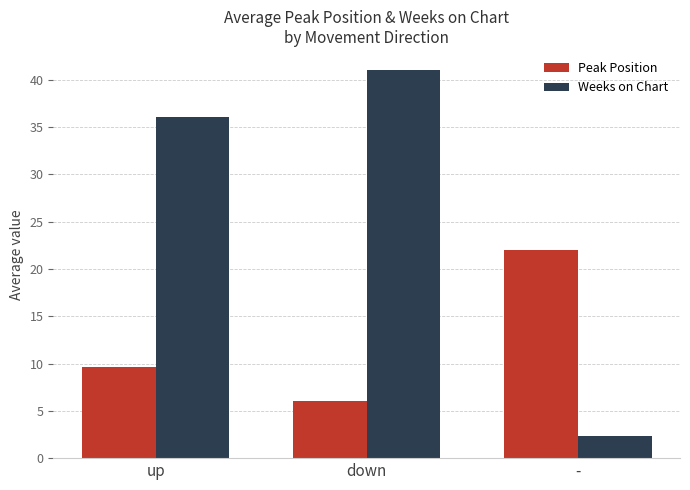

What are all the series names shown in the legend?

Peak Position, Weeks on Chart